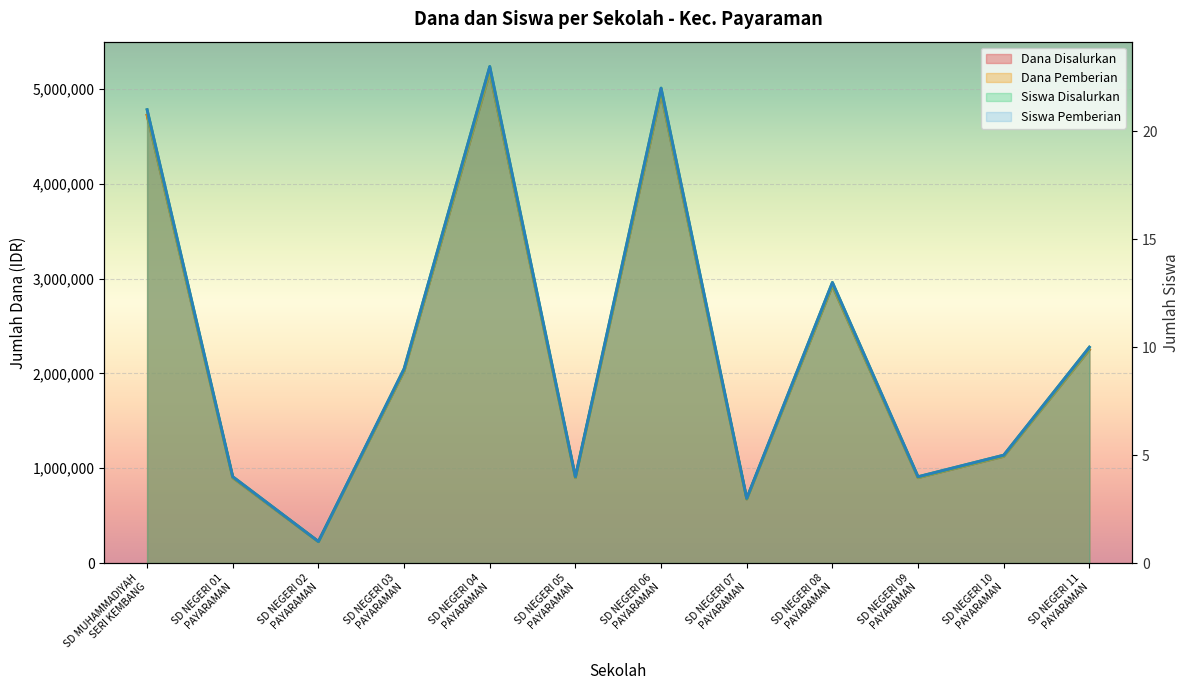

Reading left to right, list all the values displayed in this chart.

Dana Disalurkan: 4725000	900000	225000	2025000	5175000	900000	4950000	675000	2925000	900000	1125000	2250000
Dana Pemberian: 4725000	900000	225000	2025000	5175000	900000	4950000	675000	2925000	900000	1125000	2250000
Siswa Disalurkan: 21	4	1	9	23	4	22	3	13	4	5	10
Siswa Pemberian: 21	4	1	9	23	4	22	3	13	4	5	10